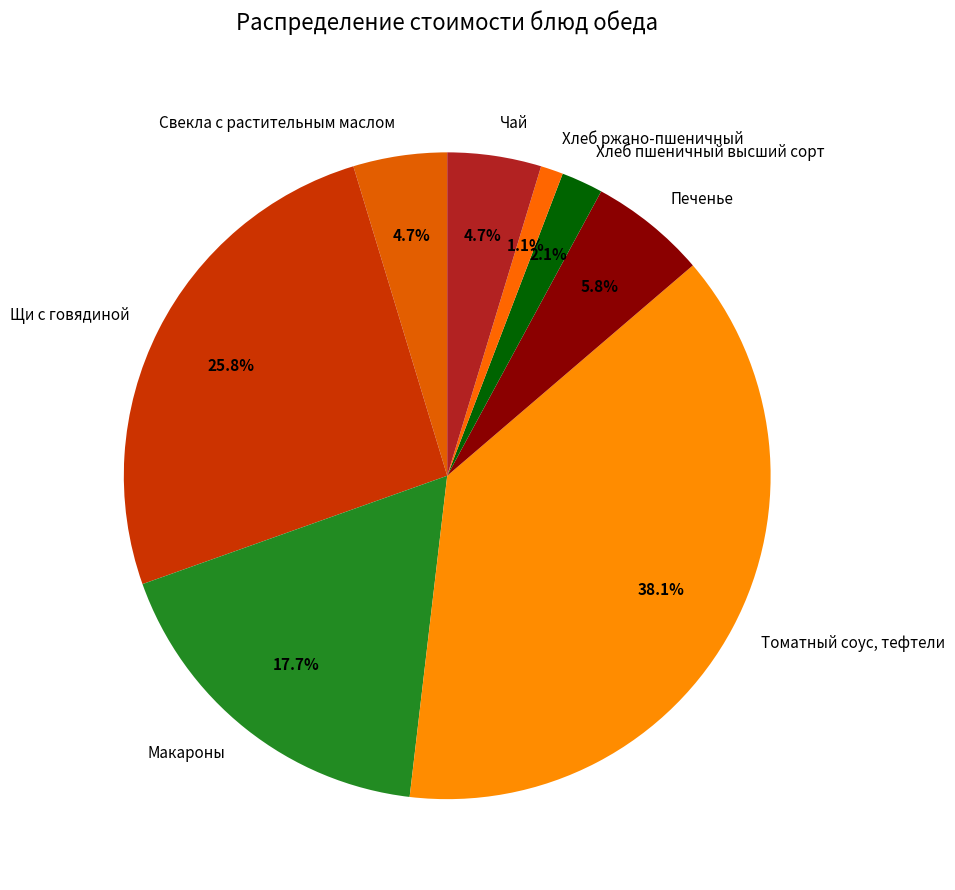

The Макароны slice represents 10% of the pie. True or false?

False